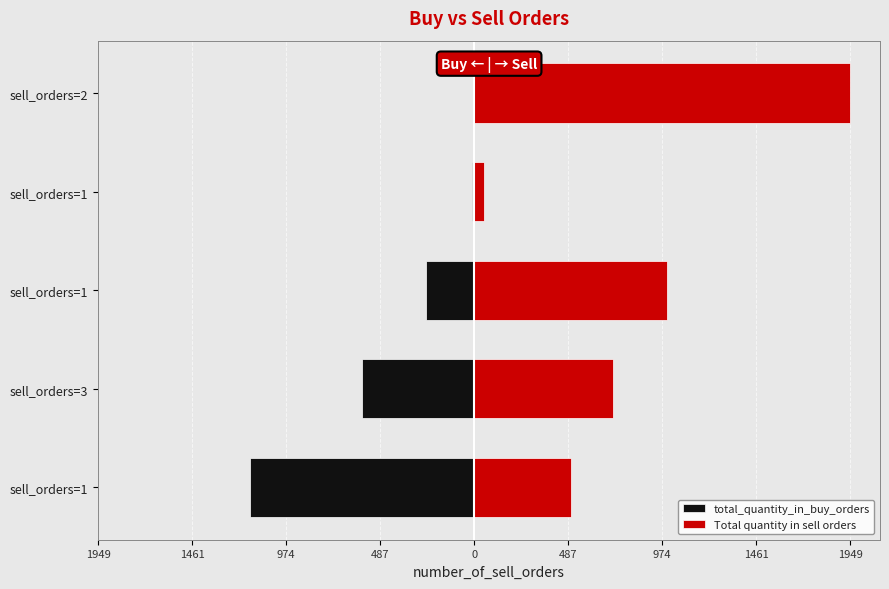

Is the value of total_quantity_in_buy_orders at sell_orders=1 greater than the value of Total quantity in sell orders at sell_orders=1?

No